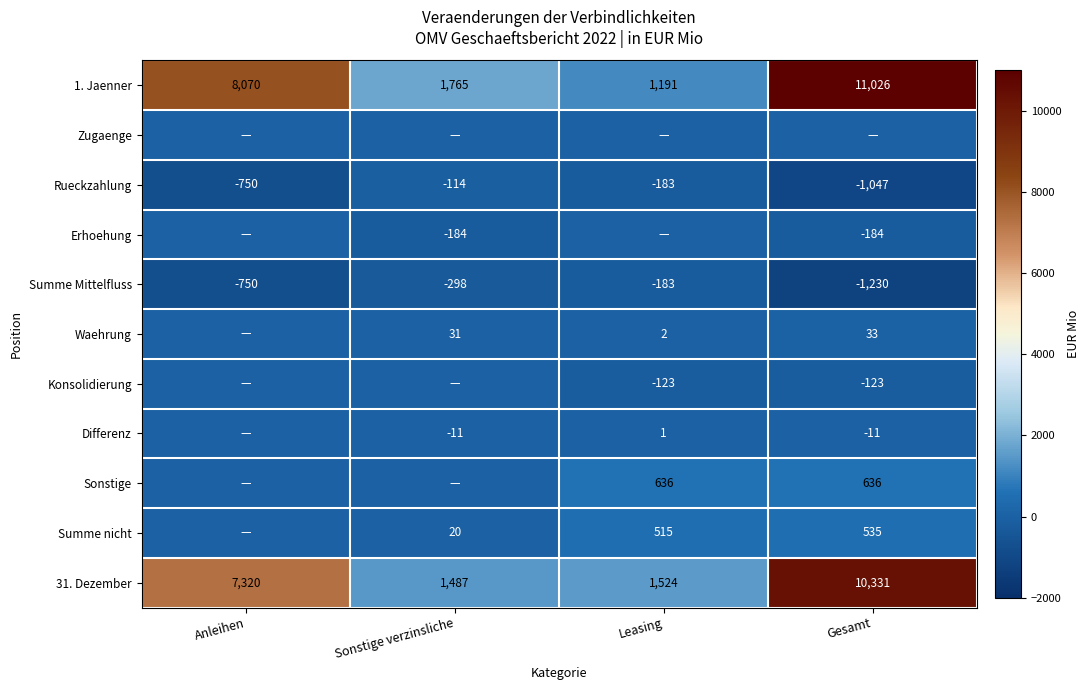

What is the difference between the highest and lowest values at Leasing?

1707